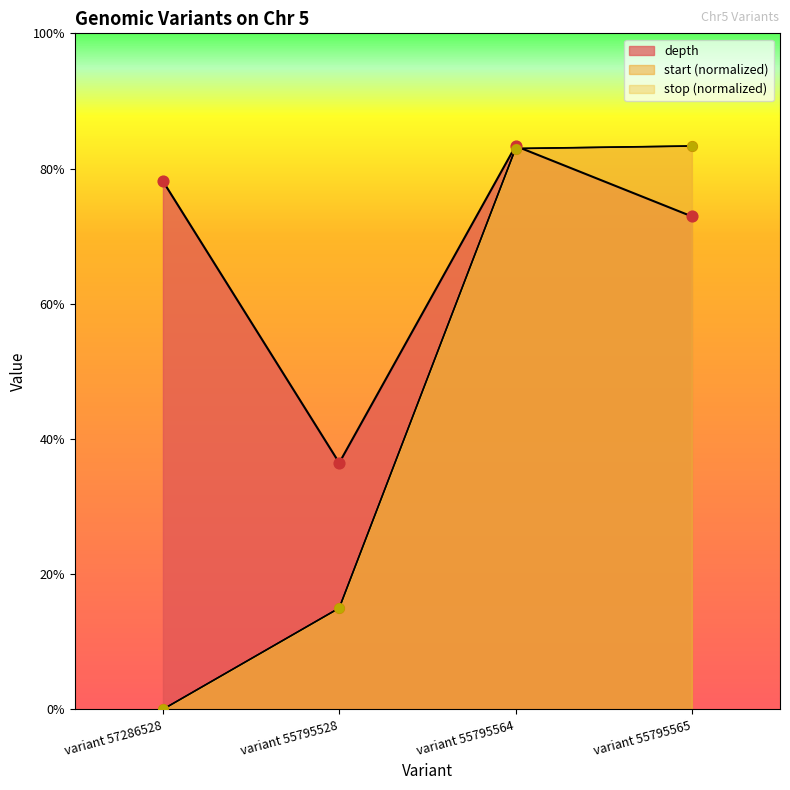

Which series has the largest Y range (max minus min)?

start